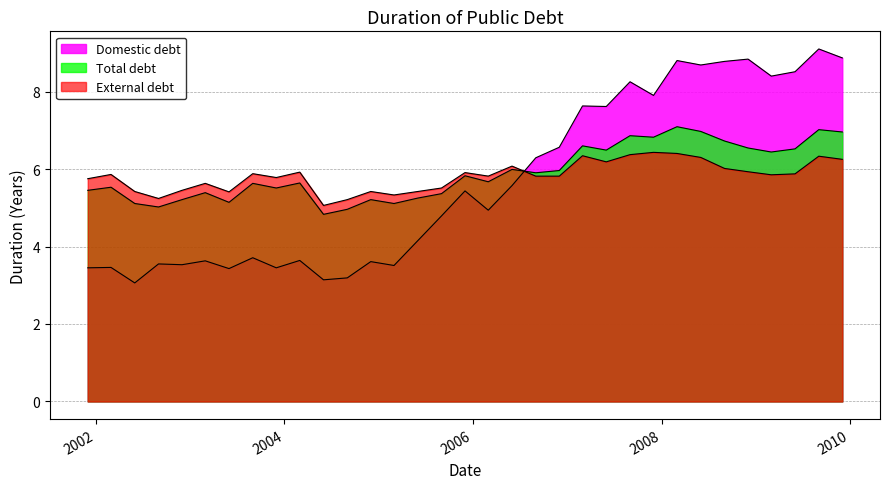

Which series has the largest total across all categories?

Total debt